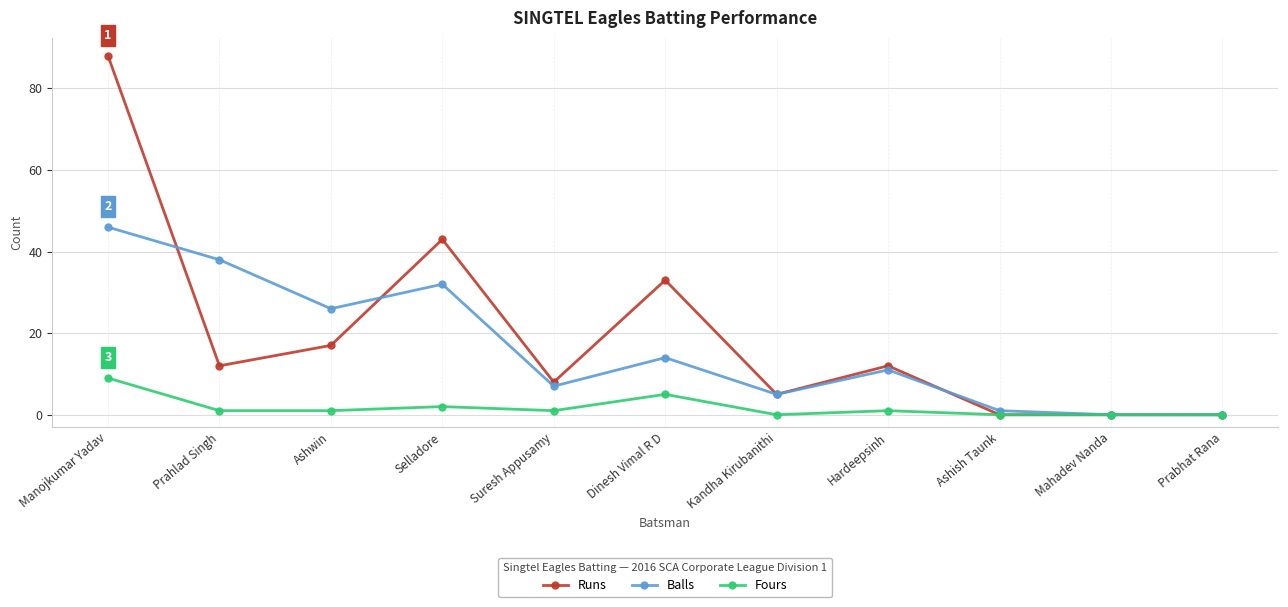

What position from the right is Prahlad Singh?

10